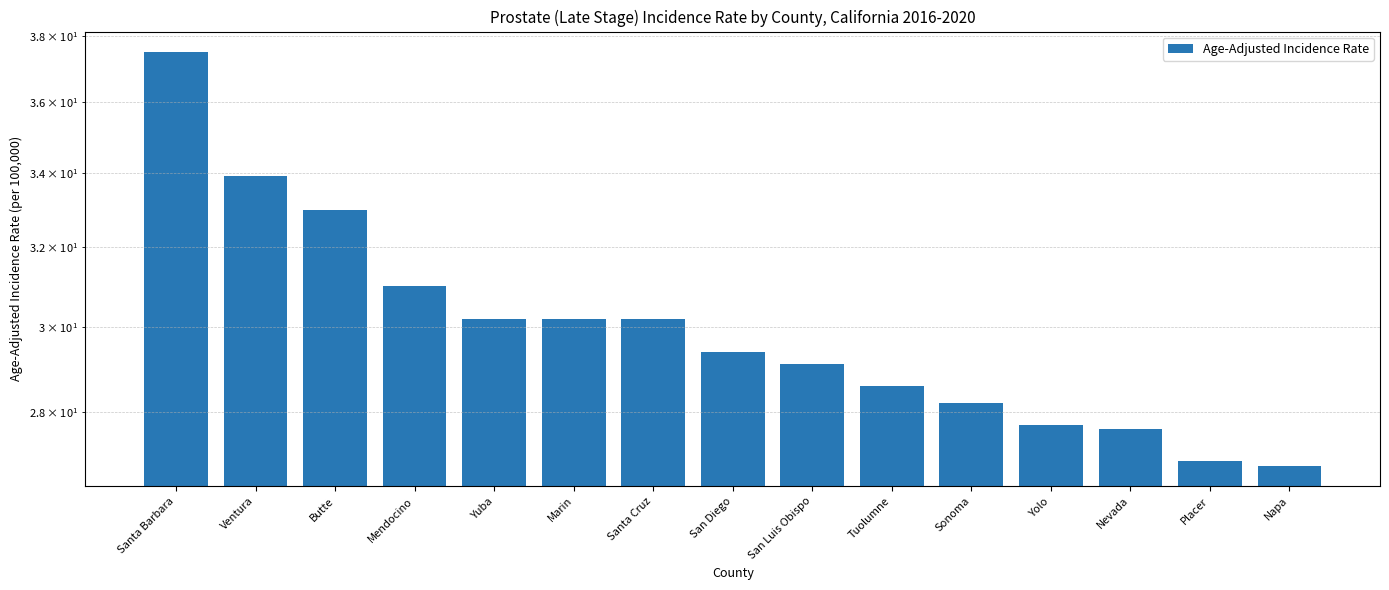

Rank the categories by value from highest to lowest.

Santa Barbara, Ventura, Butte, Mendocino, Yuba, Marin, Santa Cruz, San Diego, San Luis Obispo, Tuolumne, Sonoma, Yolo, Nevada, Placer, Napa